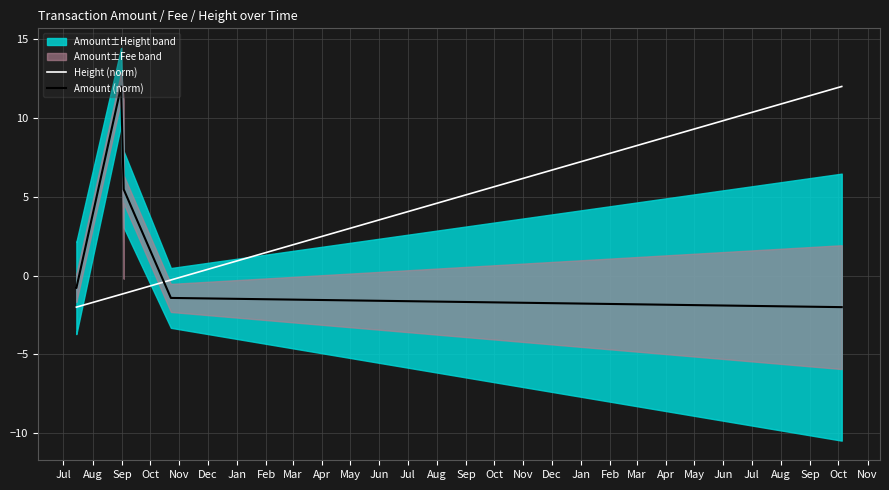

Which series ends up on top after the final intersection of Height (norm) and Amount (norm)?

Height (norm)